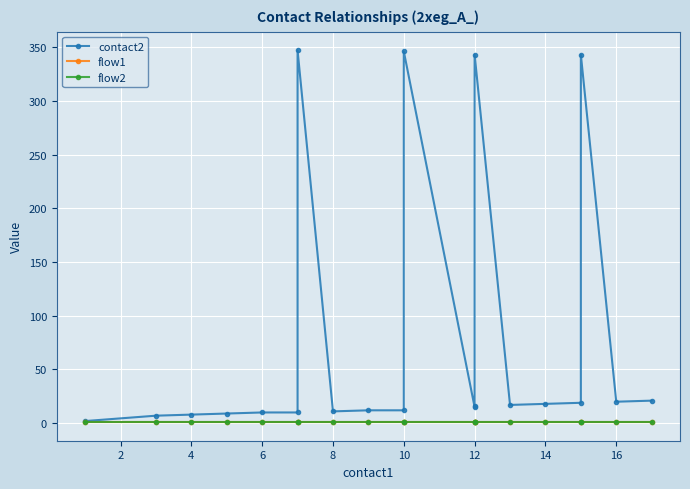

What are all the series names shown in the legend?

contact2, flow1, flow2